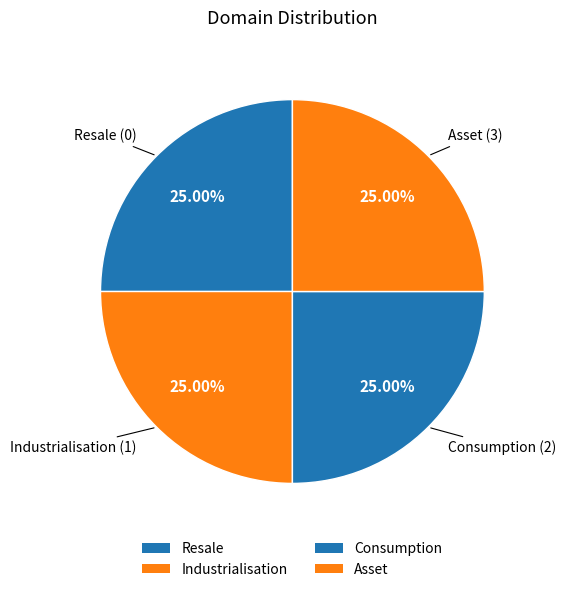

Does Industrialisation represent more than half of the total?

No